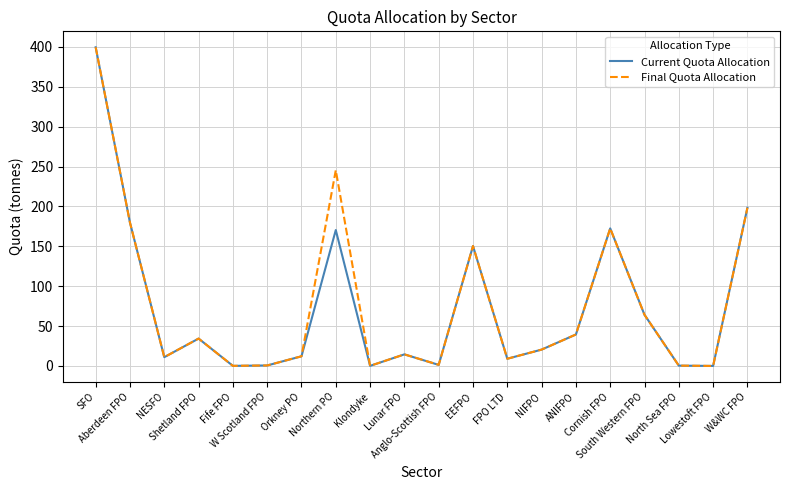

What is the sum of the Final Quota Allocation values at Cornish FPO and EEFPO?

322.8